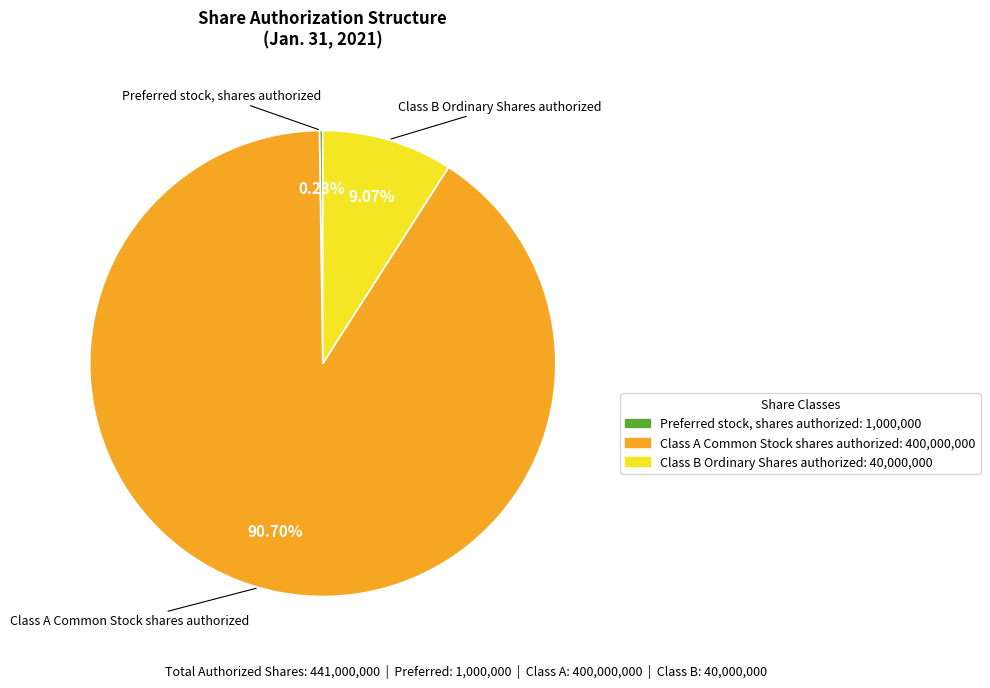

Is it true that Class A Common Stock shares authorized is 97% of the pie?

False